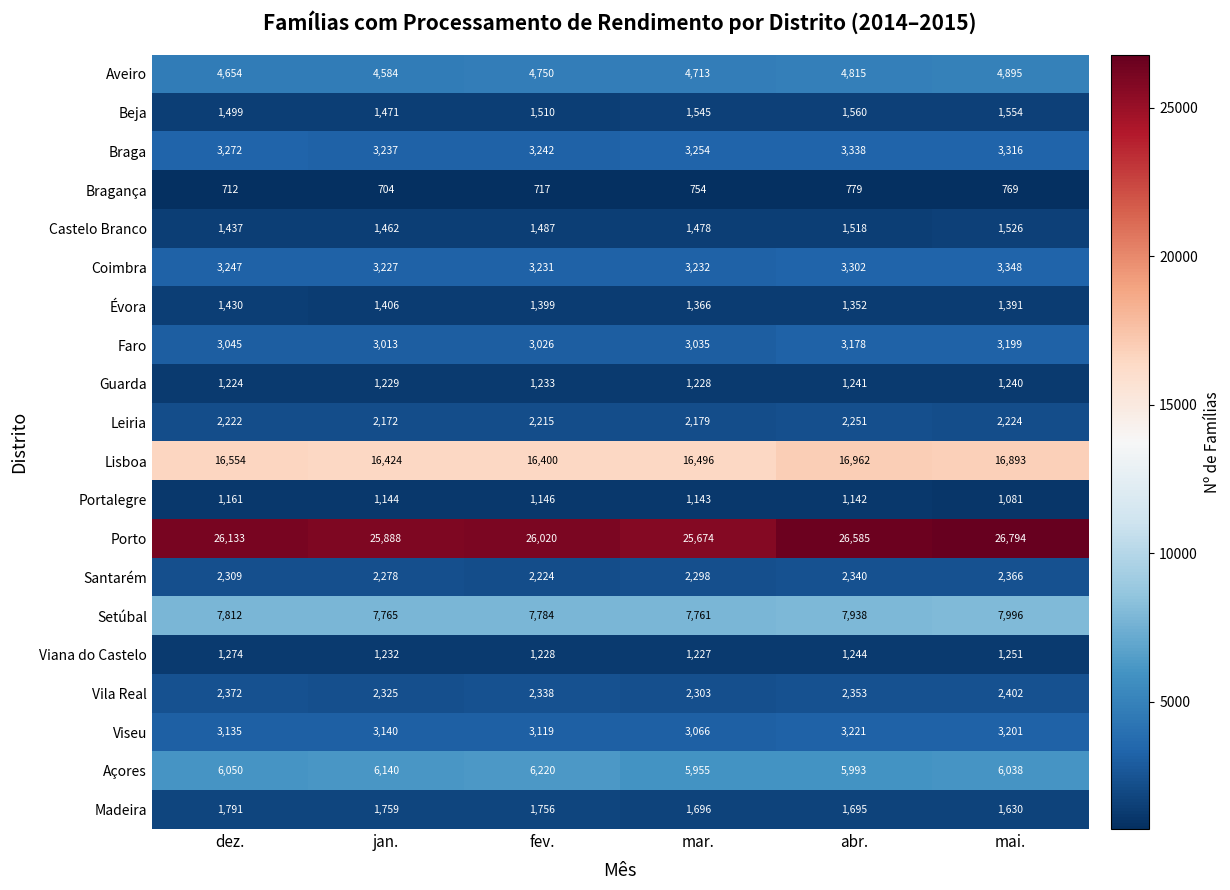

The value of Évora at dez. is 725. True or false?

False